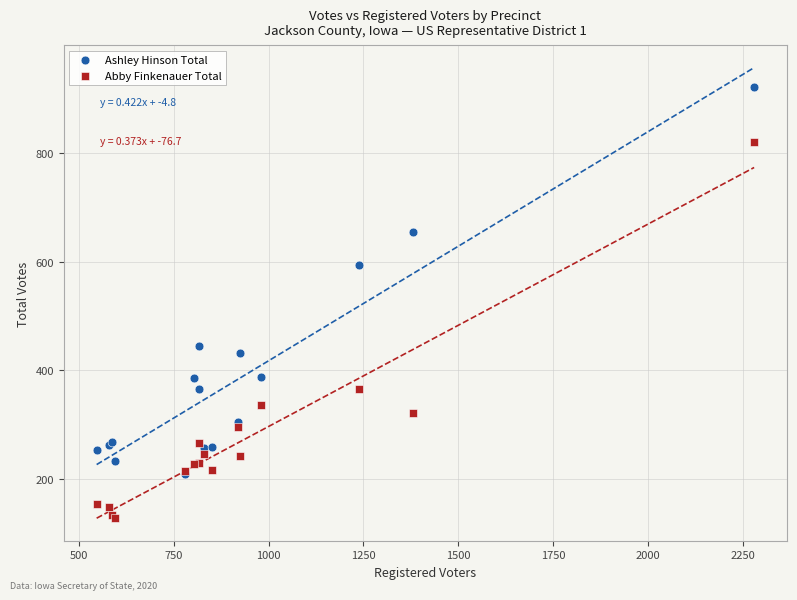

In the Abby Finkenauer Total series, what Y value is closest to 474?

366